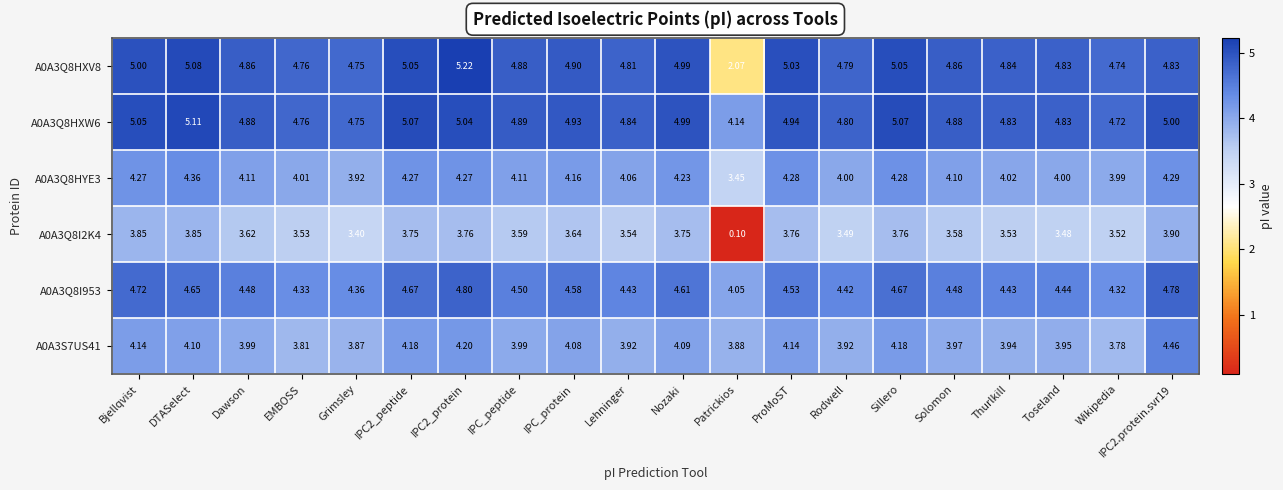

Which category has the lowest value in the A0A3Q8HXW6 series?

Patrickios